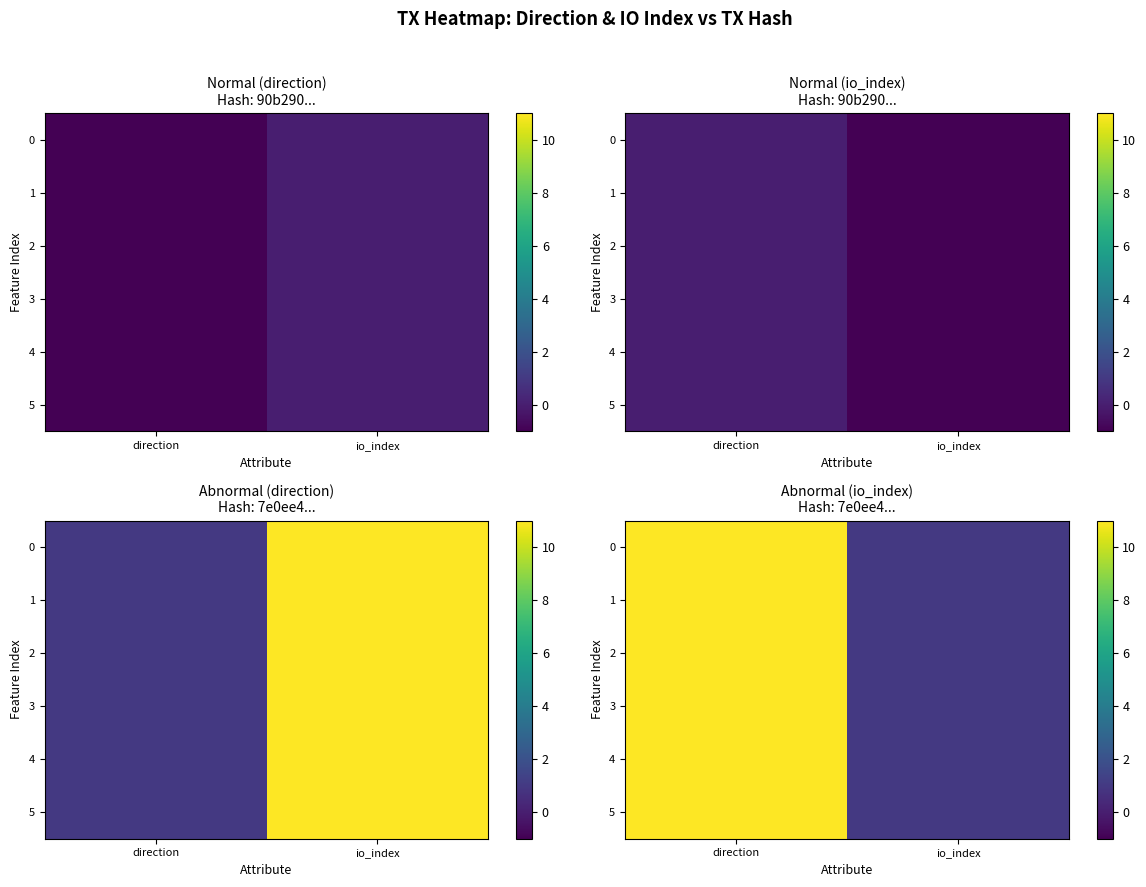

Between direction and io_index, which is larger?

direction